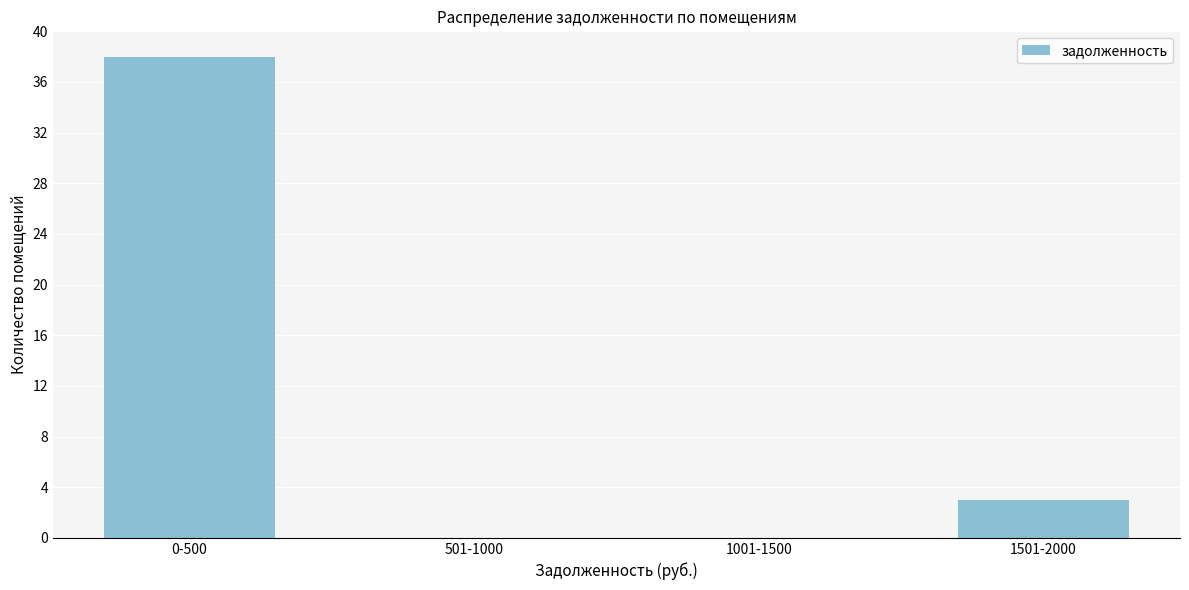

Reading right to left, transcribe all the data shown in this chart.

1501-2000=3	1001-1500=0	501-1000=0	0-500=38